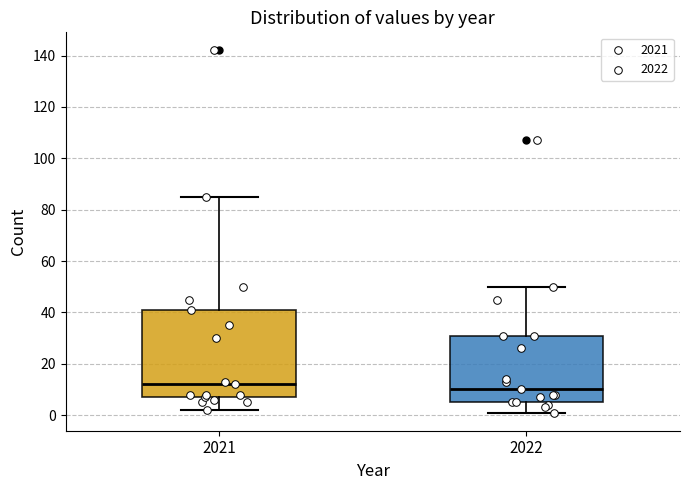

Comparing the boxes themselves (not the whiskers), which one is the tallest?

2021